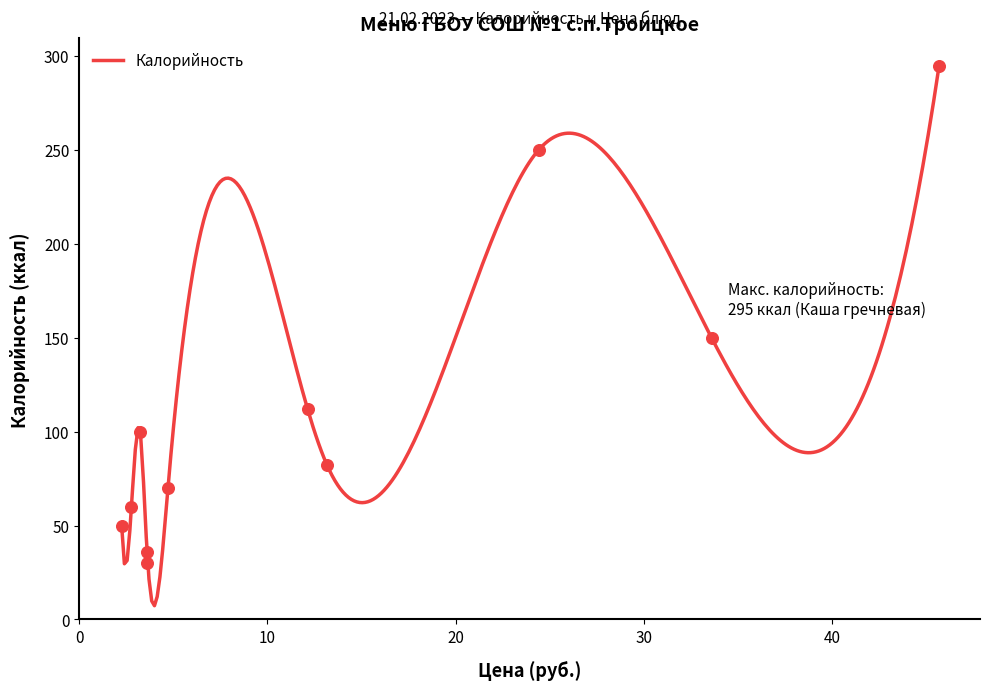

At which category is the sum across all series the highest?

Каша гречневая